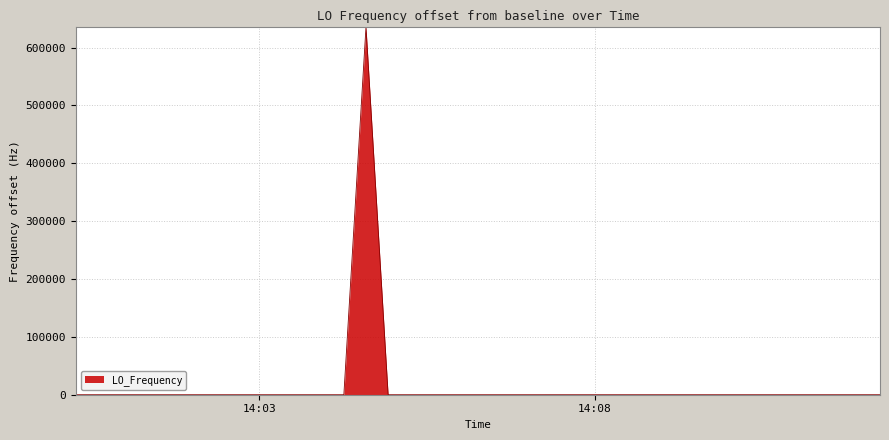

What is the minimum value shown in the chart?

0.4